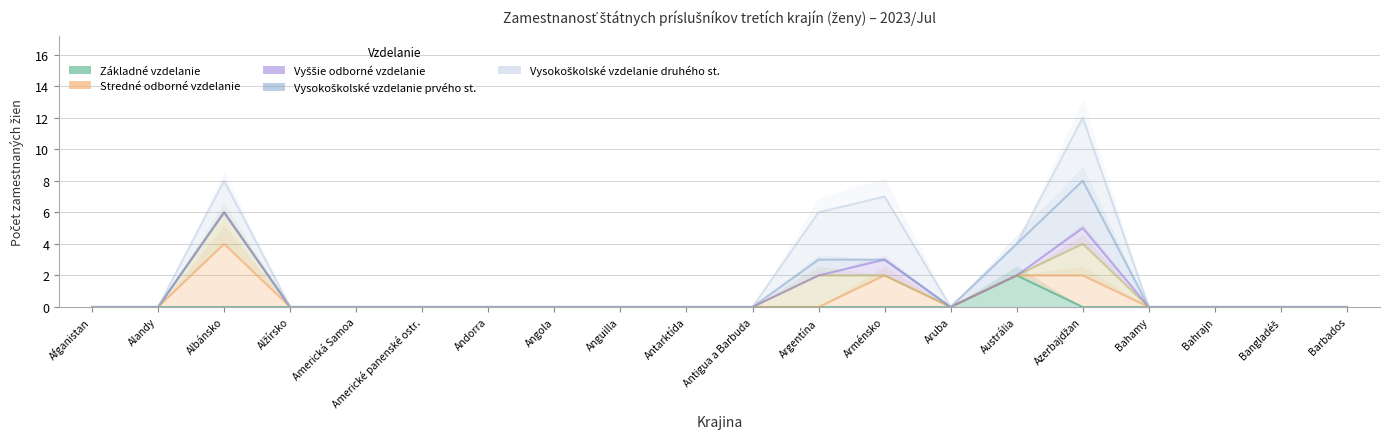

List the labels in order of Stredné odborné vzdelanie value, smallest first.

Afganistan, Alandy, Alžírsko, Americká Samoa, Americké panenské ostr., Andorra, Angola, Anguilla, Antarktída, Antigua a Barbuda, Argentína, Aruba, Bahamy, Bahrajn, Bangladéš, Barbados, Arménsko, Austrália, Azerbajdžan, Albánsko